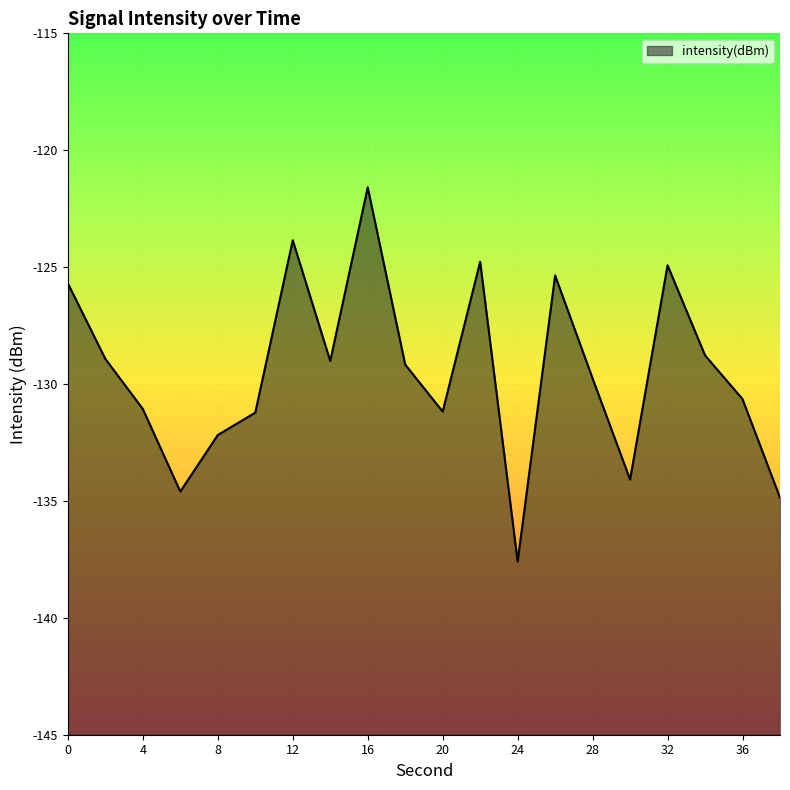

Does the chart have visible grid lines?

Yes